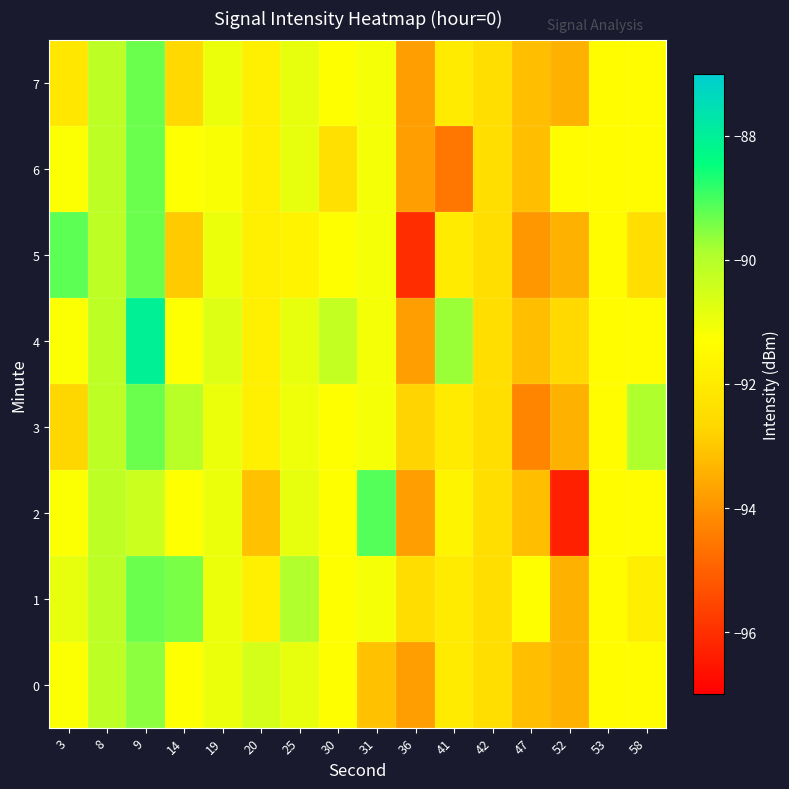

List the series in order of their peak value, lowest first.

row_0, row_1, row_3, row_6, row_7, row_5, row_2, row_4